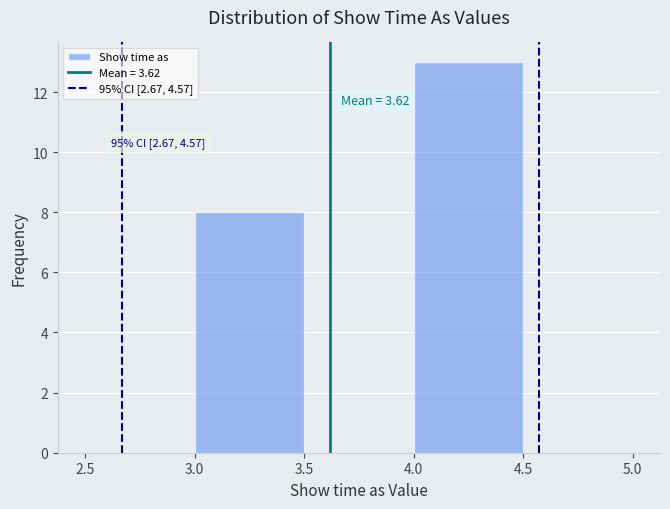

Which range on the x-axis has the tallest bar?

4.0 to 4.5